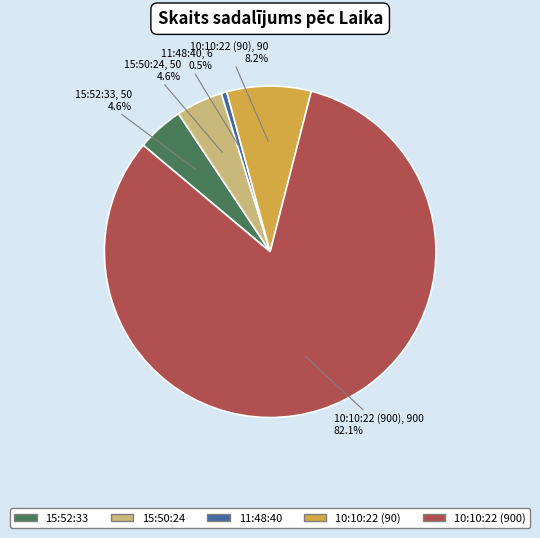

Is there any slice that represents more than half of the pie?

Yes